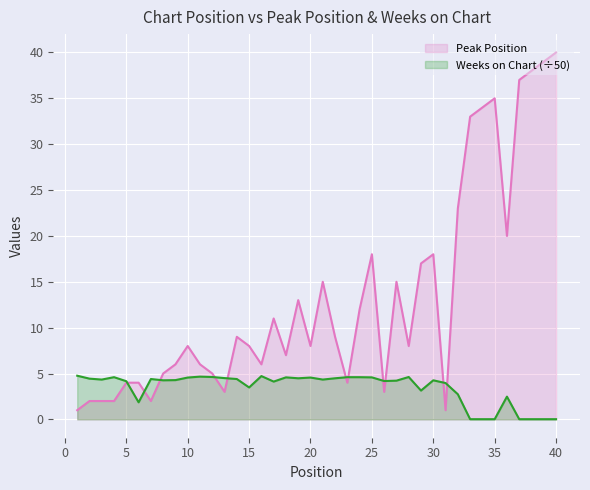

Reading right to left, extract all data points from this chart.

Peak Position: 40.0	39.0	38.0	37.0	20.0	35.0	34.0	33.0	23.0	1.0	18.0	17.0	8.0	15.0	3.0	18.0	12.0	4.0	9.0	15.0	8.0	13.0	7.0	11.0	6.0	8.0	9.0	3.0	5.0	6.0	8.0	6.0	5.0	2.0	4.0	4.0	2.0	2.0	2.0	1.0
Weeks on Chart: 0.0	0.0	0.0	0.0	2.5	0.0	0.0	0.0	2.7	4.0	4.3	3.1	4.6	4.2	4.2	4.6	4.6	4.6	4.5	4.3	4.6	4.5	4.6	4.1	4.7	3.5	4.4	4.5	4.6	4.7	4.6	4.3	4.3	4.4	1.9	4.2	4.6	4.3	4.4	4.8